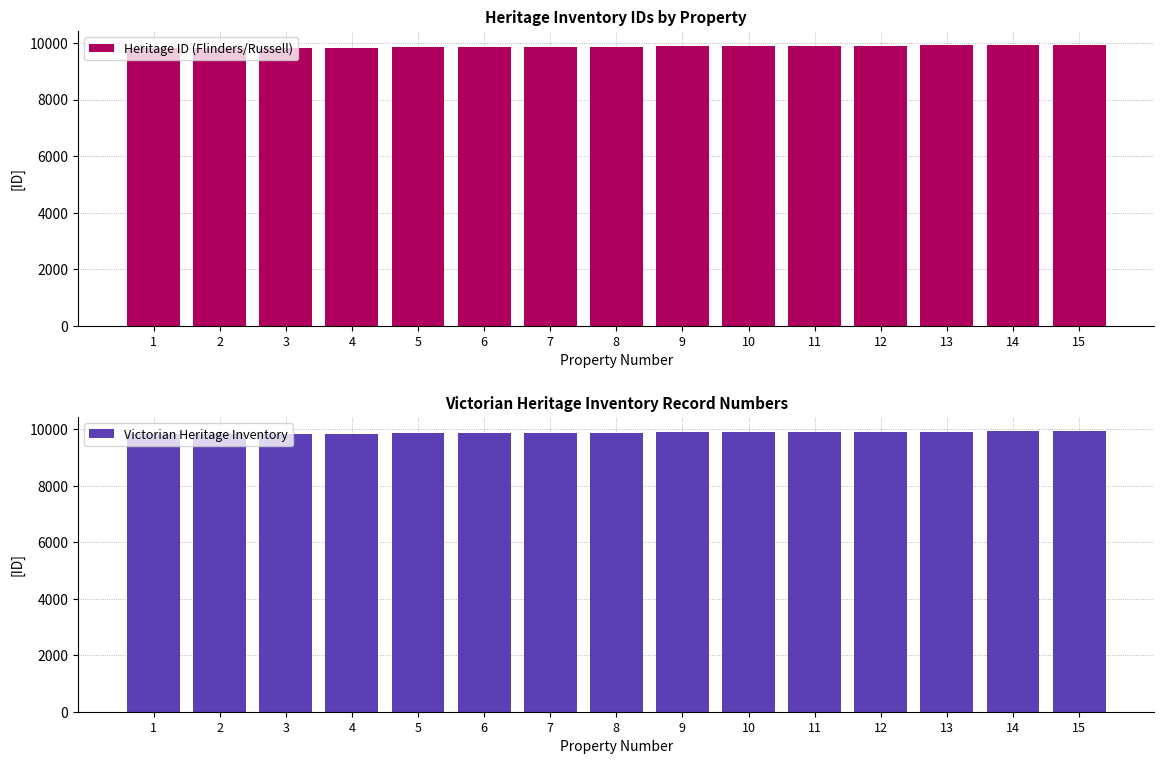

What is the difference between the maximum and minimum values in the Victorian Heritage Inventory series?

107